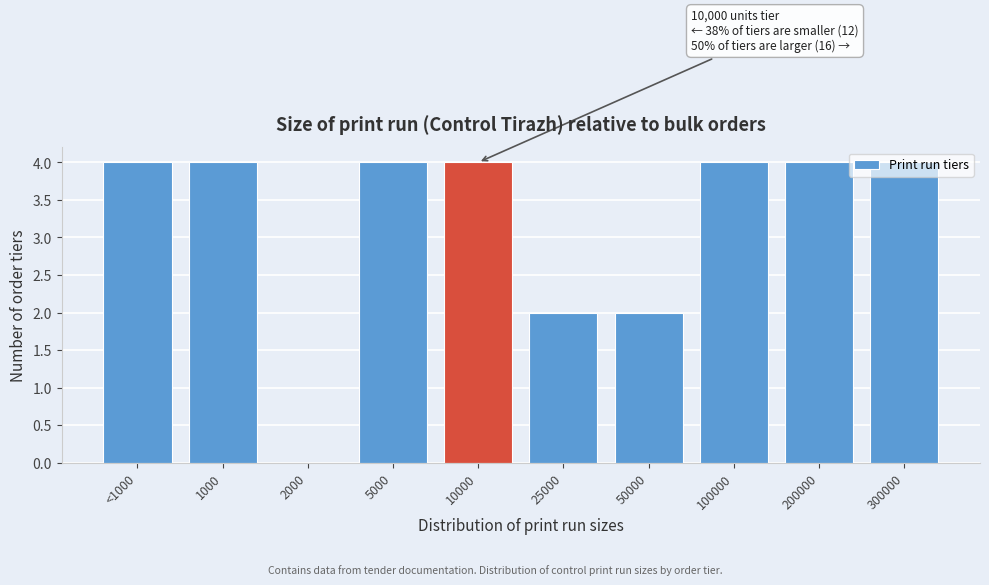

What is the change in value from 50000 to 200000?

+2